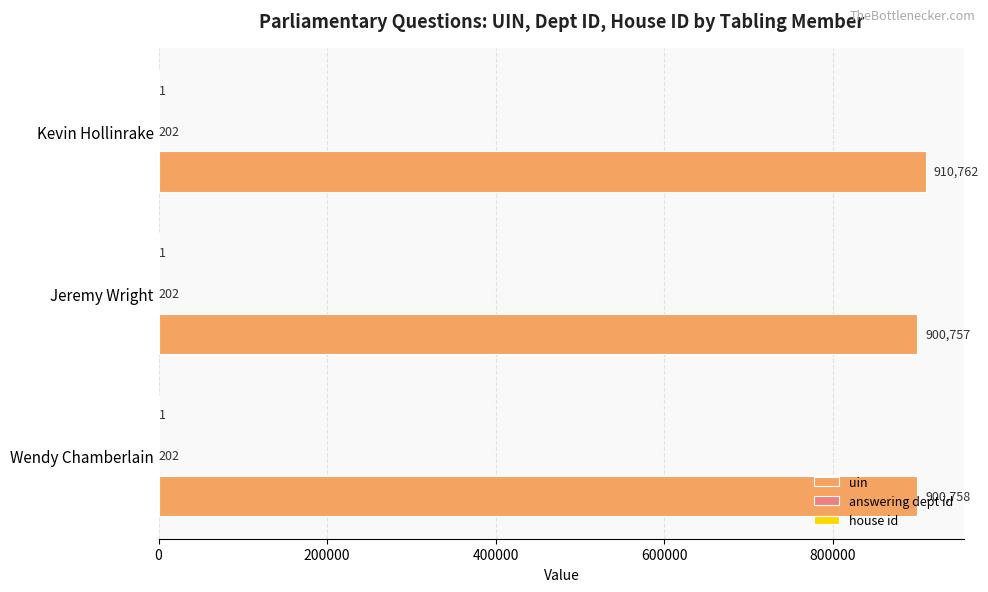

Which series has the largest total across all categories?

uin